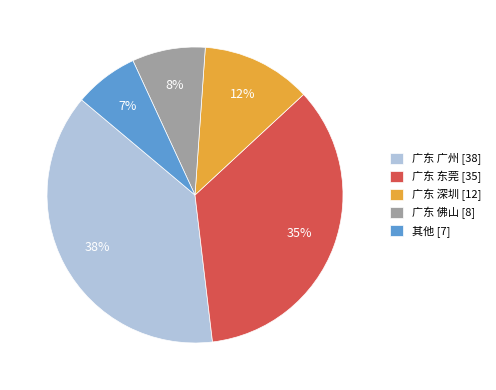

Combined, do 广东 深圳 [12] and 广东 佛山 [8] account for over 50%?

No